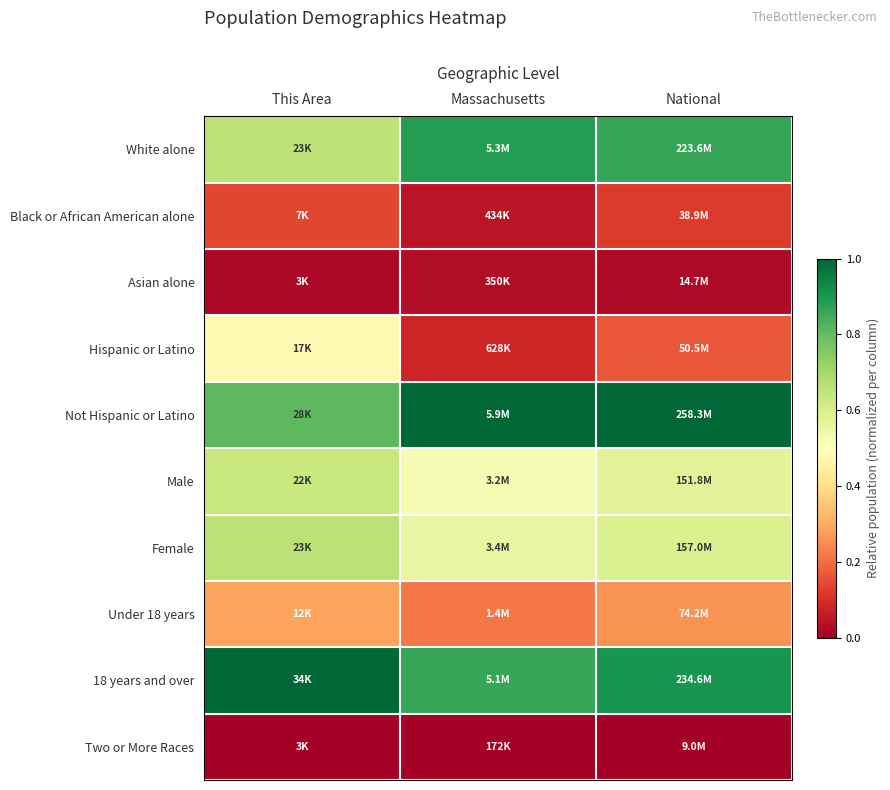

What is the total value across all series at Massachusetts?

4.2